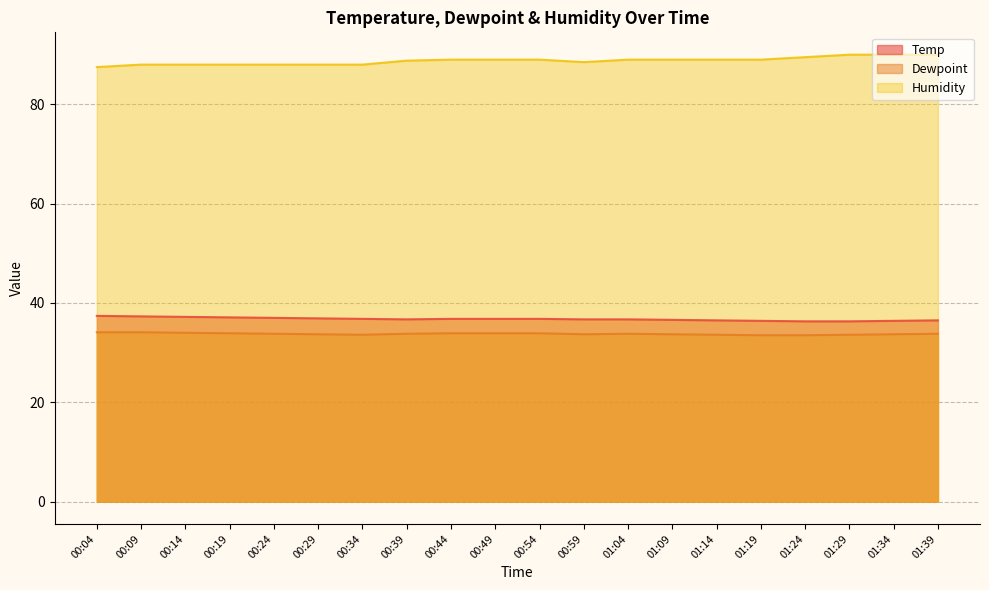

What position from the left is 01:39?

20